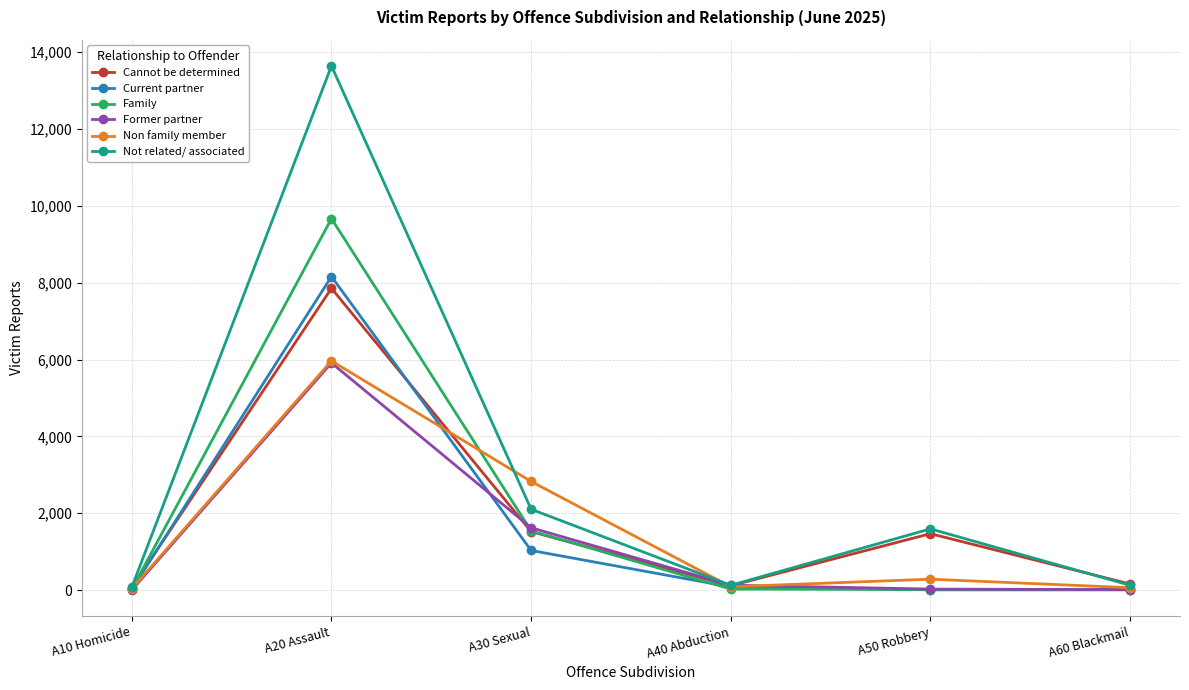

What position from the right is A10 Homicide?

6